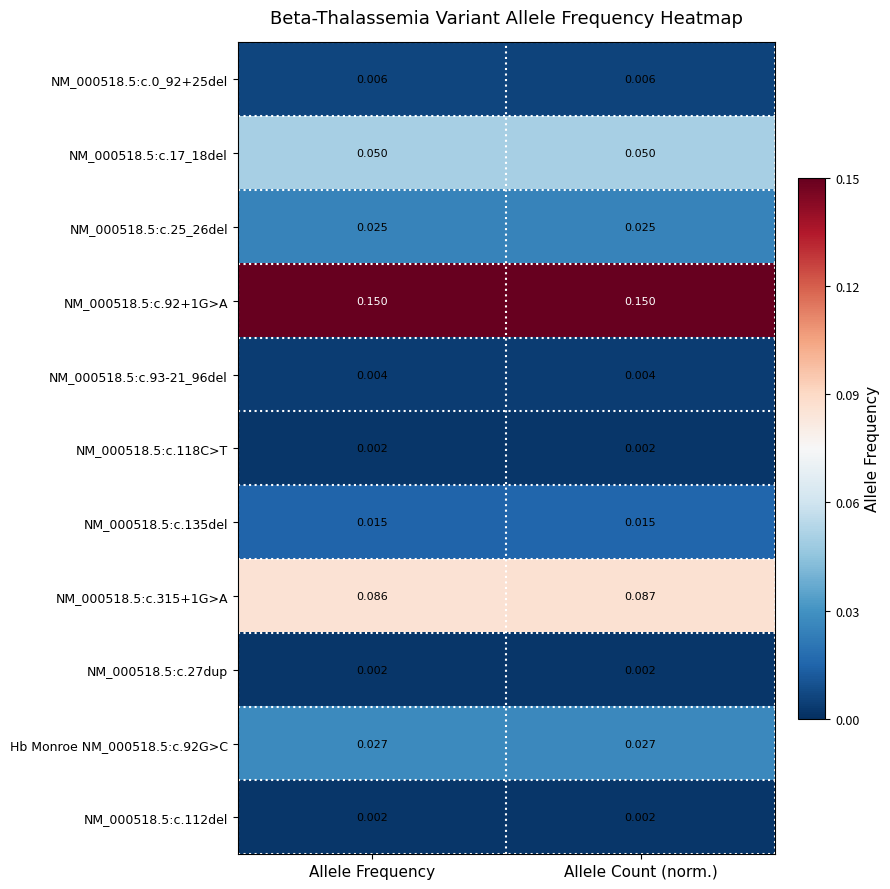

At which category is the sum across all series the highest?

Allele Count (norm.)